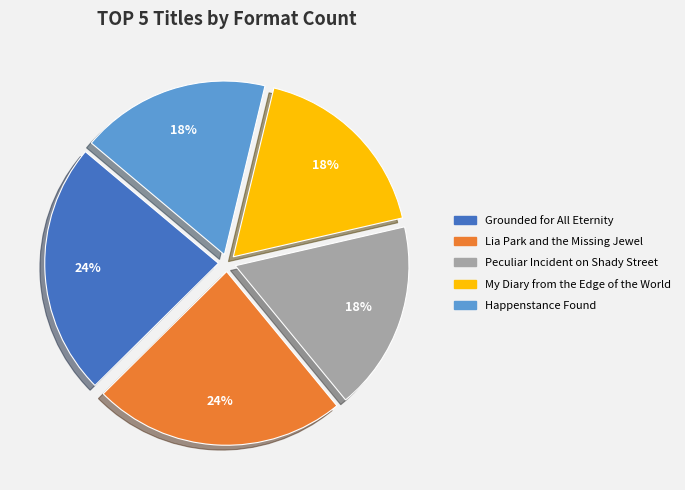

Is it true that Happenstance Found is 26% of the pie?

False